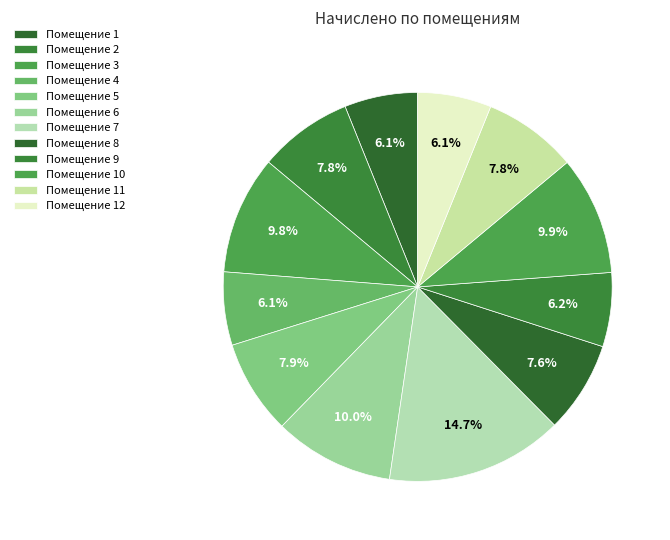

How many segments does this pie chart have?

12